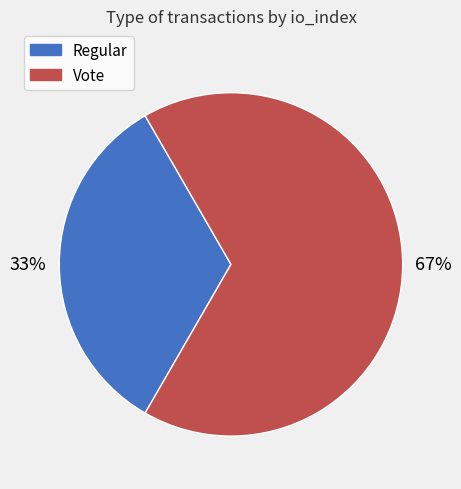

Combined, do Vote and Regular account for over 50%?

Yes